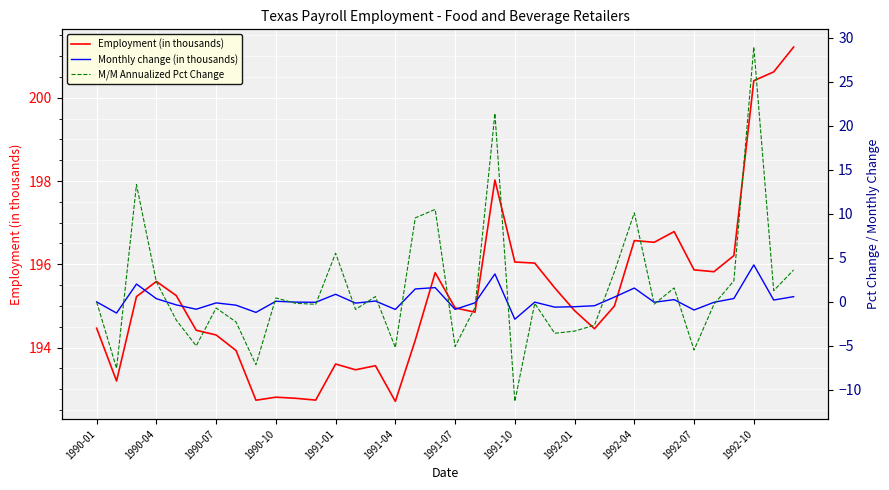

True or false: M/M Annualized Pct Change has more than 1 points higher than both neighbors.

True